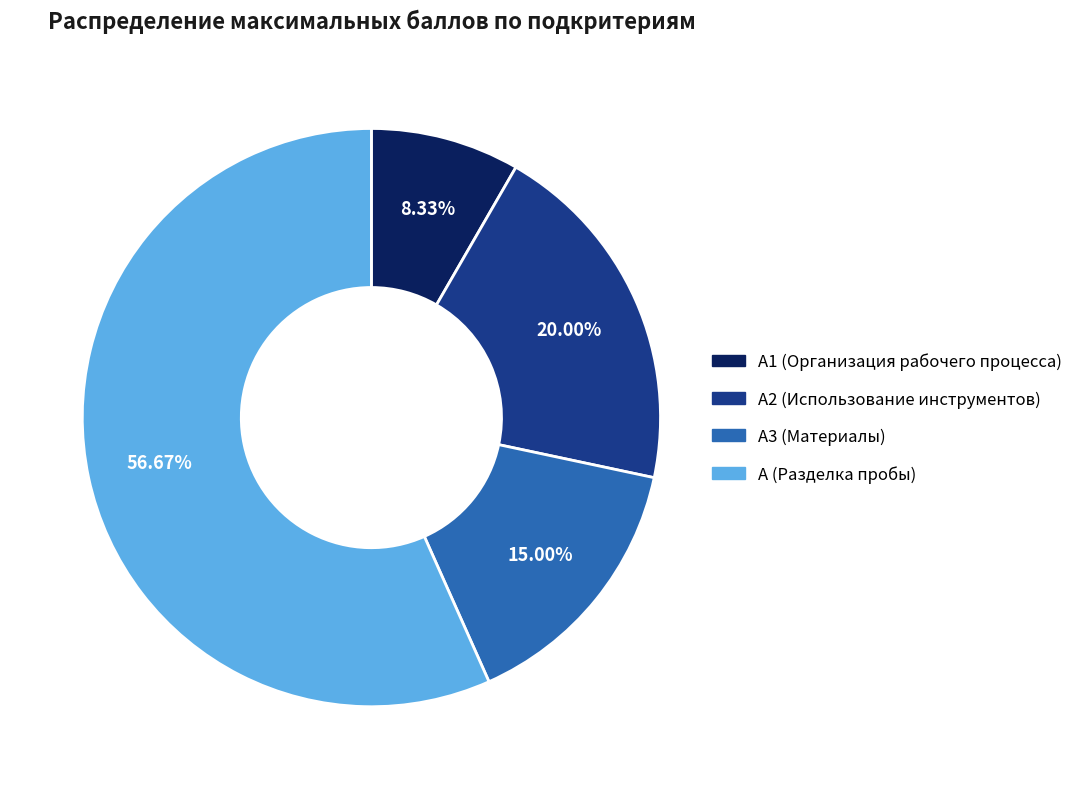

Is there a majority slice in this chart?

Yes